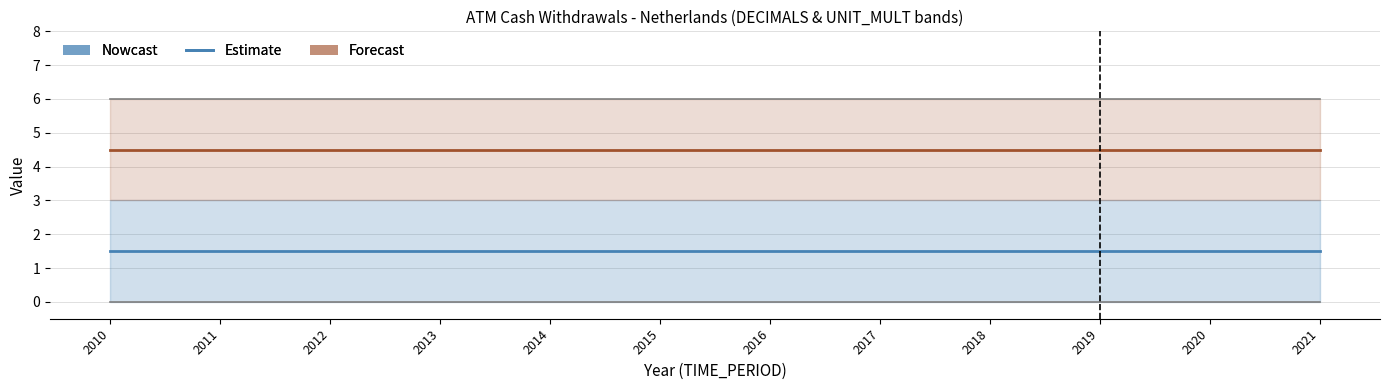

True or false: OBS_VALUE and DECIMALS cross at least once.

False